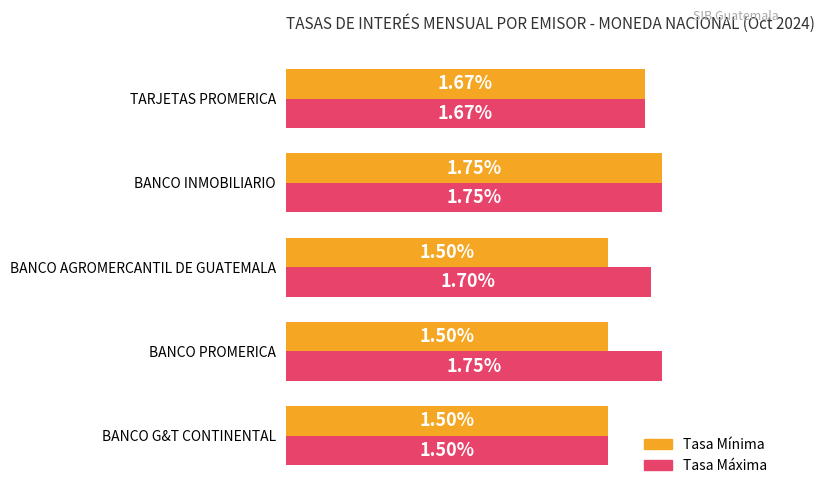

Which series has the widest spread of values?

Tasa Máxima